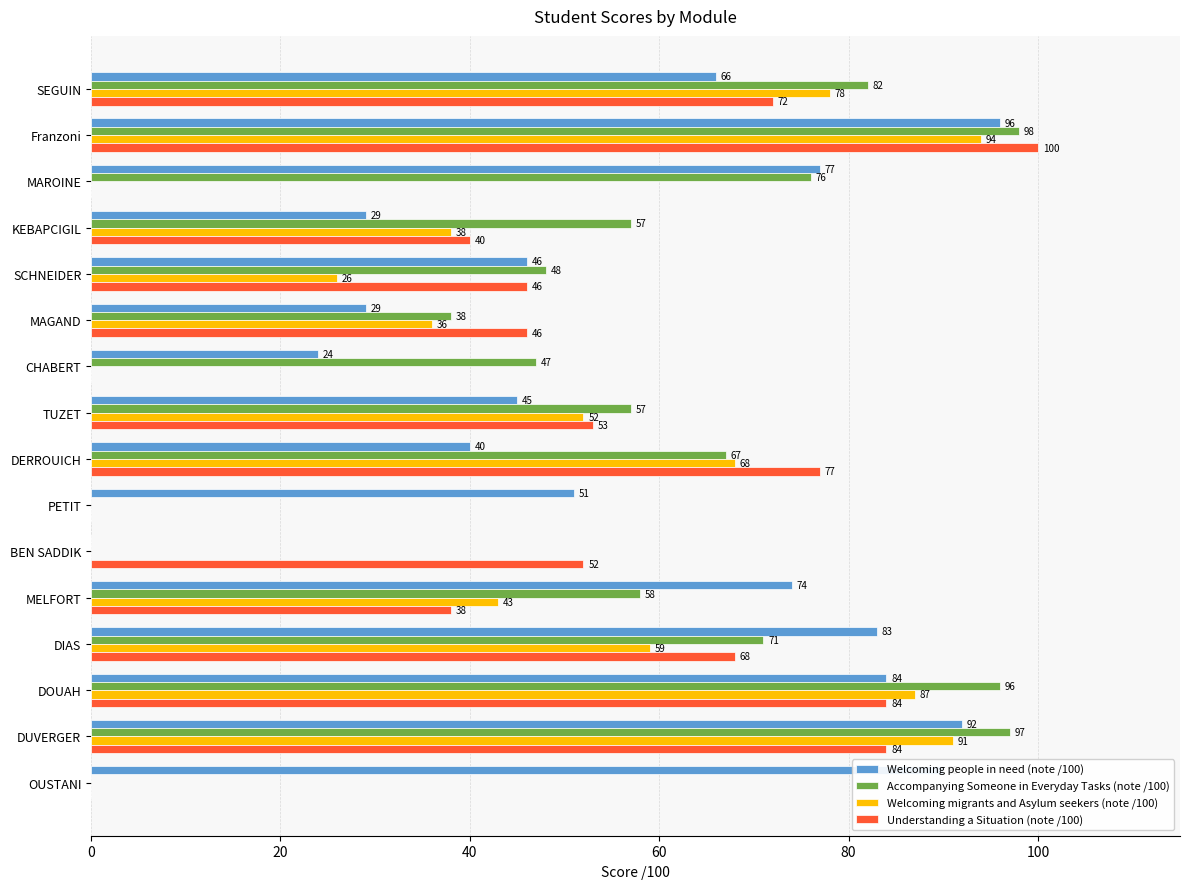

The Welcoming people in need (note /100) series shows 53 at Franzoni. True or false?

False